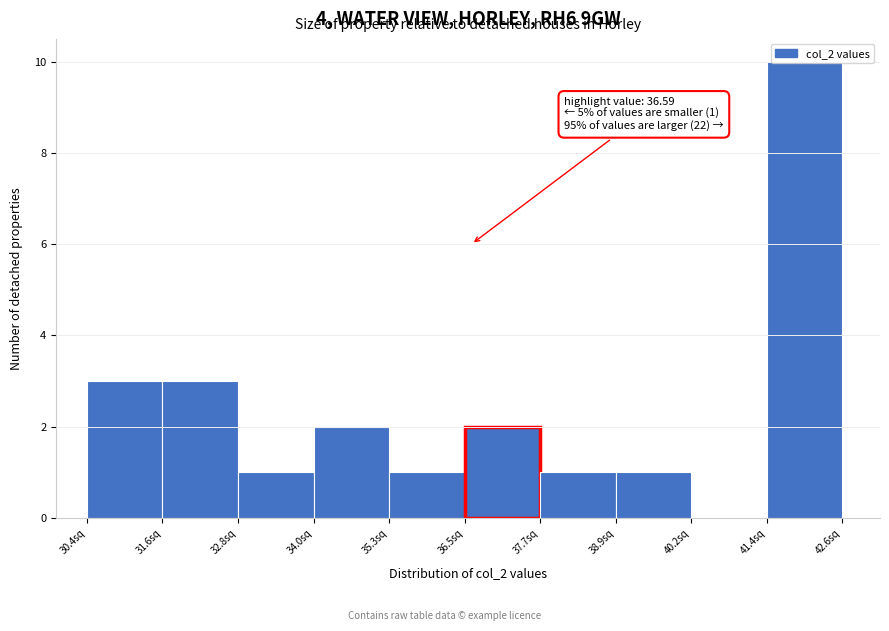

Over which range of the x-axis is the bar tallest?

41.4 to 42.6